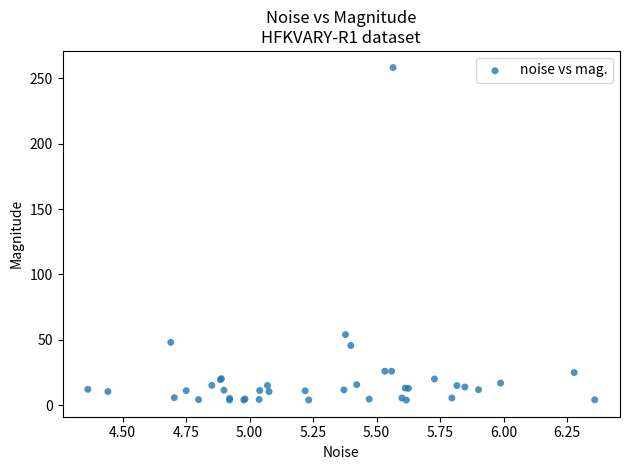

What Y value in the scatter plot is closest to 131?

54.1